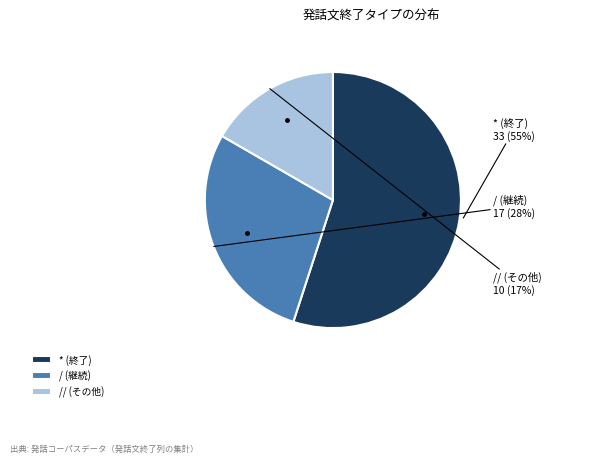

What is the ratio of the value at // (その他) to the value at / (継続)?

0.6